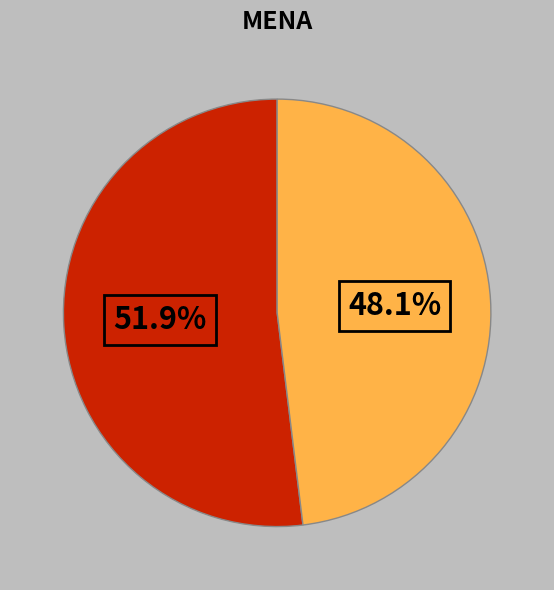

Is there any slice that represents more than half of the pie?

Yes